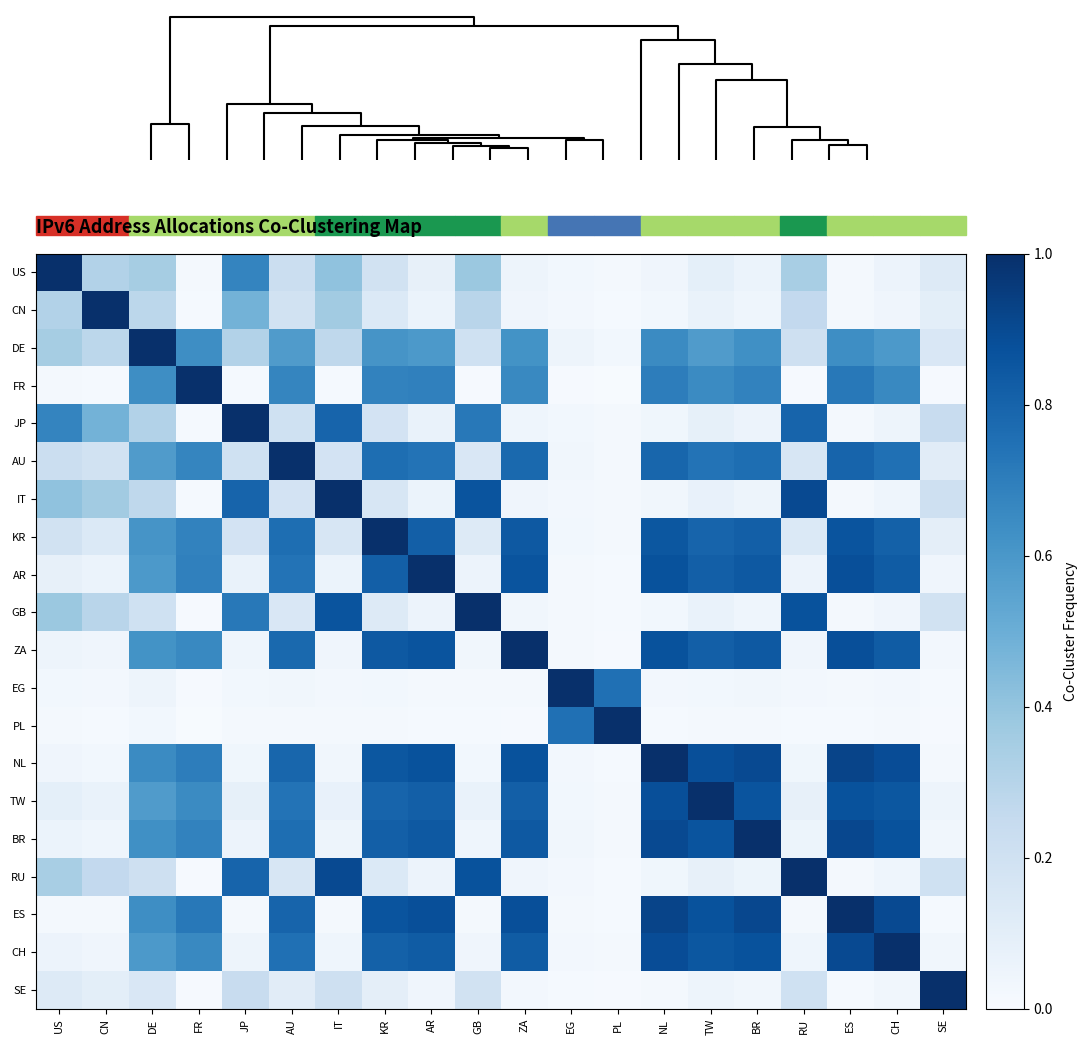

How many data points does each series have?

20